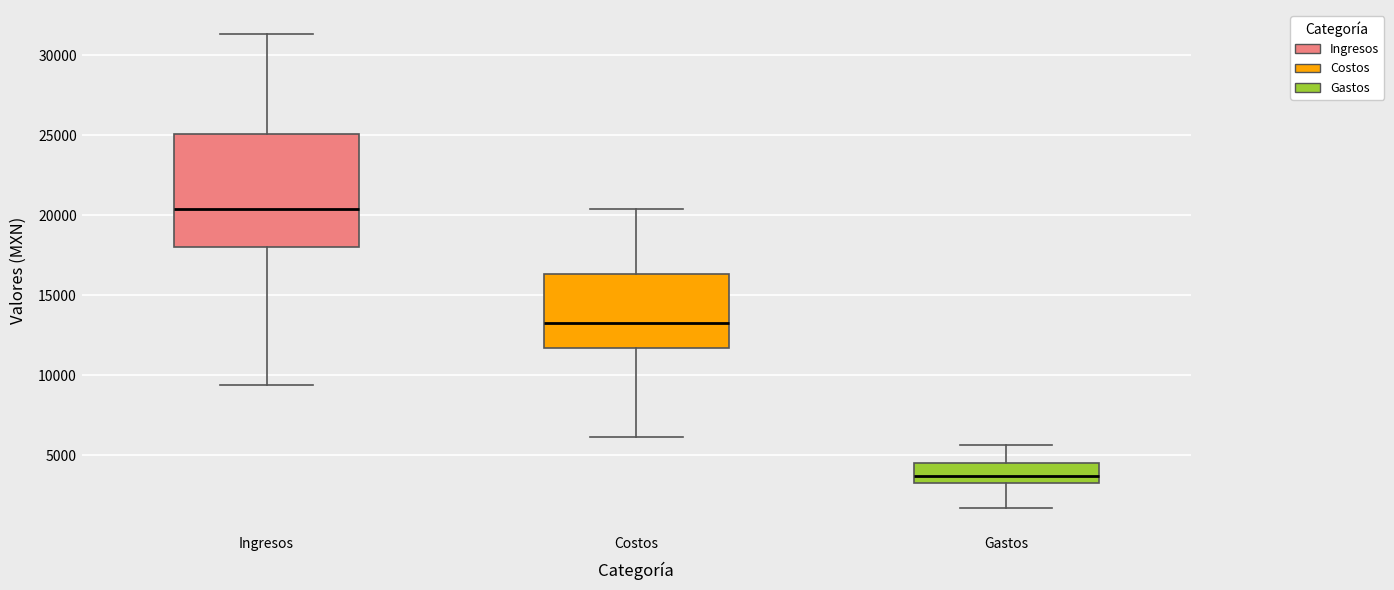

Which box is the tallest, from its lower edge to its upper edge?

Ingresos